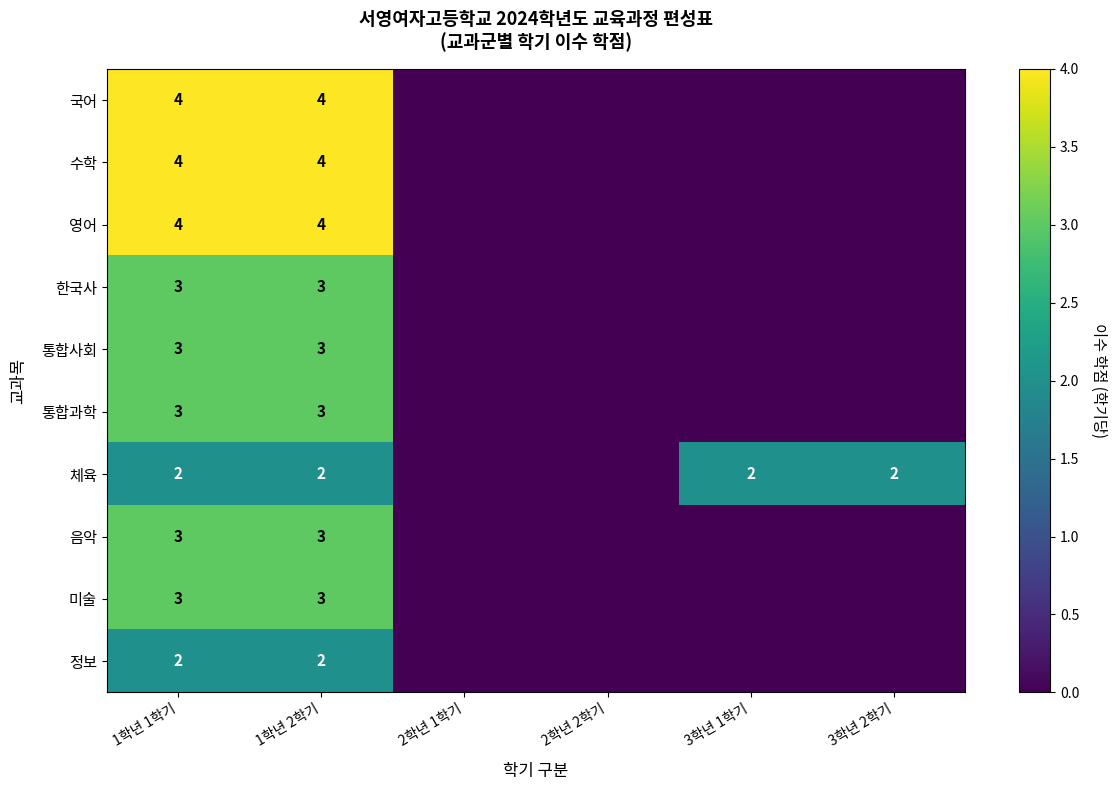

Which series has the widest spread of values?

국어